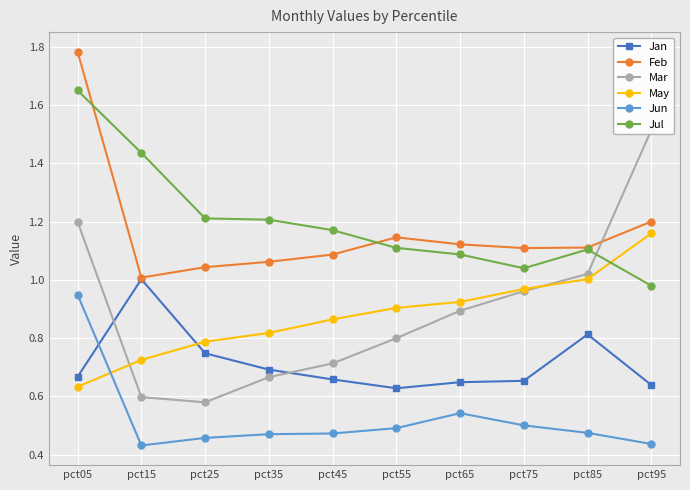

What are all the series names shown in the legend?

Jan, Feb, Mar, May, Jun, Jul